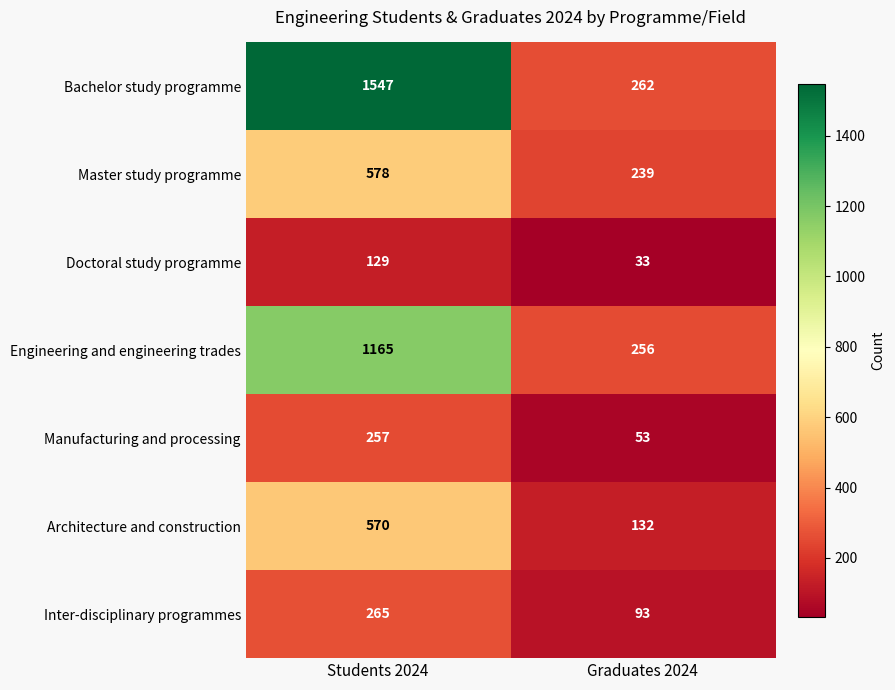

How many series are shown in this chart?

7